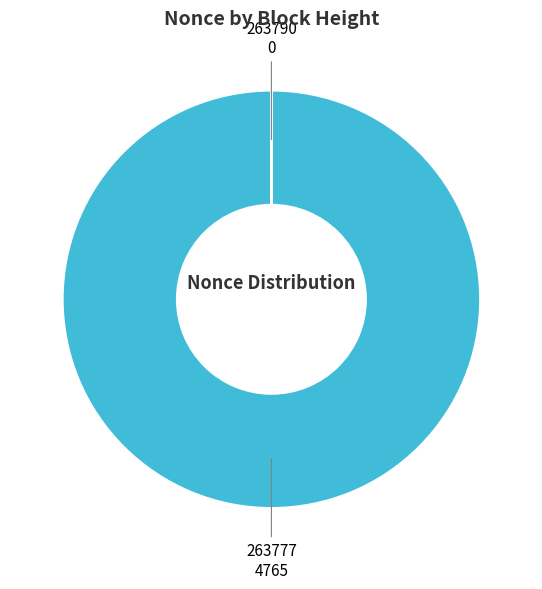

Is there a majority slice in this chart?

Yes